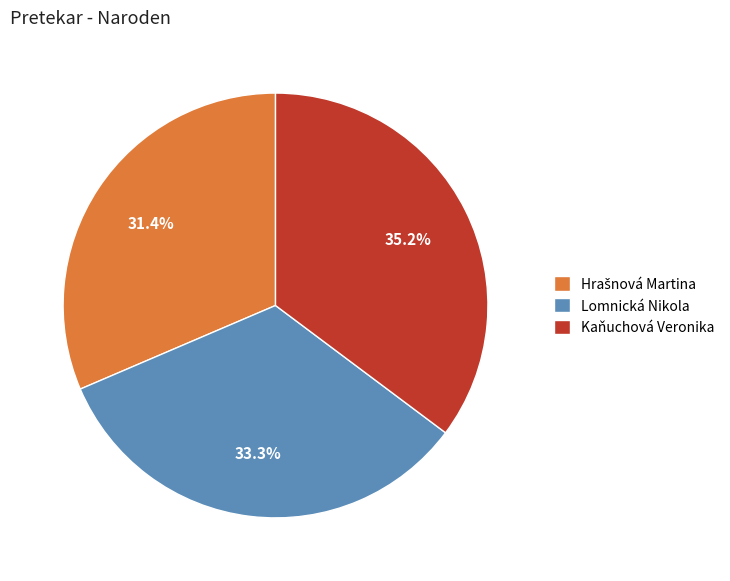

Is there any slice that represents more than half of the pie?

No